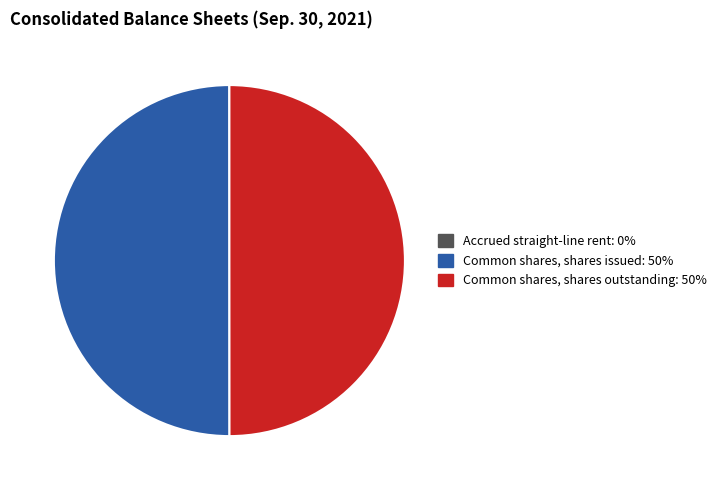

True or false: Common shares, shares outstanding accounts for 50% of the total.

True